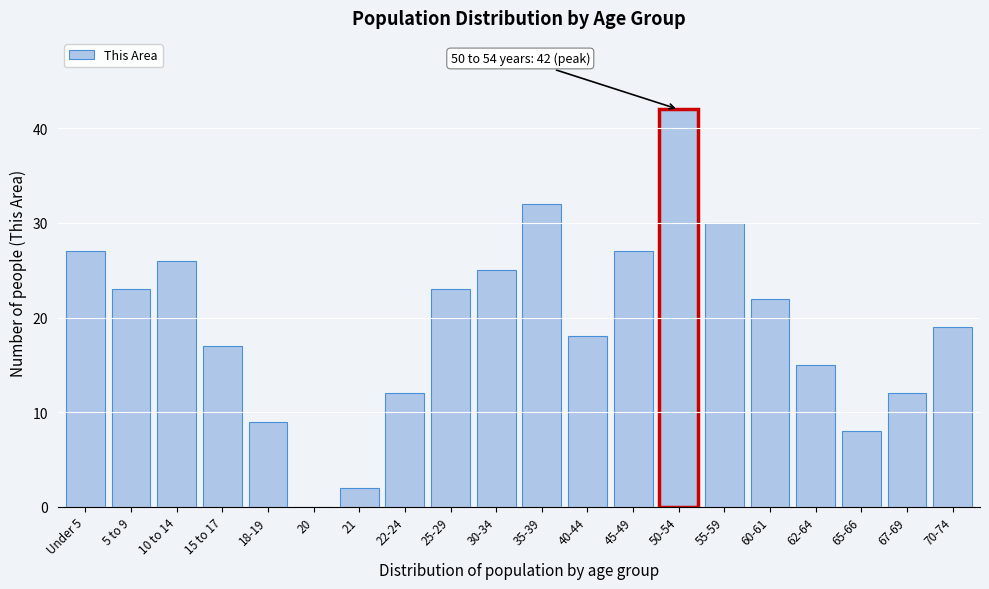

Reading left to right, transcribe all the data shown in this chart.

Under 5=27	5 to 9=23	10 to 14=26	15 to 17=17	18-19=9	20=0	21=2	22-24=12	25-29=23	30-34=25	35-39=32	40-44=18	45-49=27	50-54=42	55-59=30	60-61=22	62-64=15	65-66=8	67-69=12	70-74=19